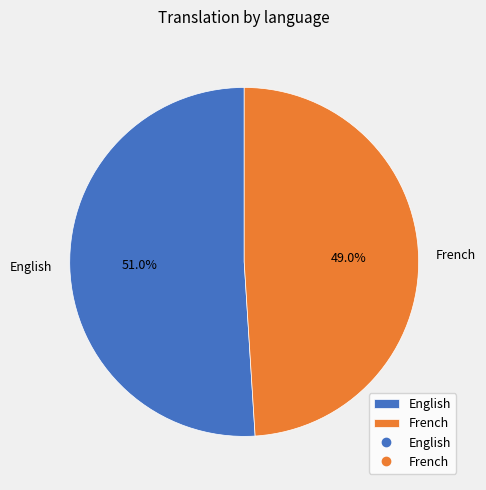

Does French represent more than half of the total?

No